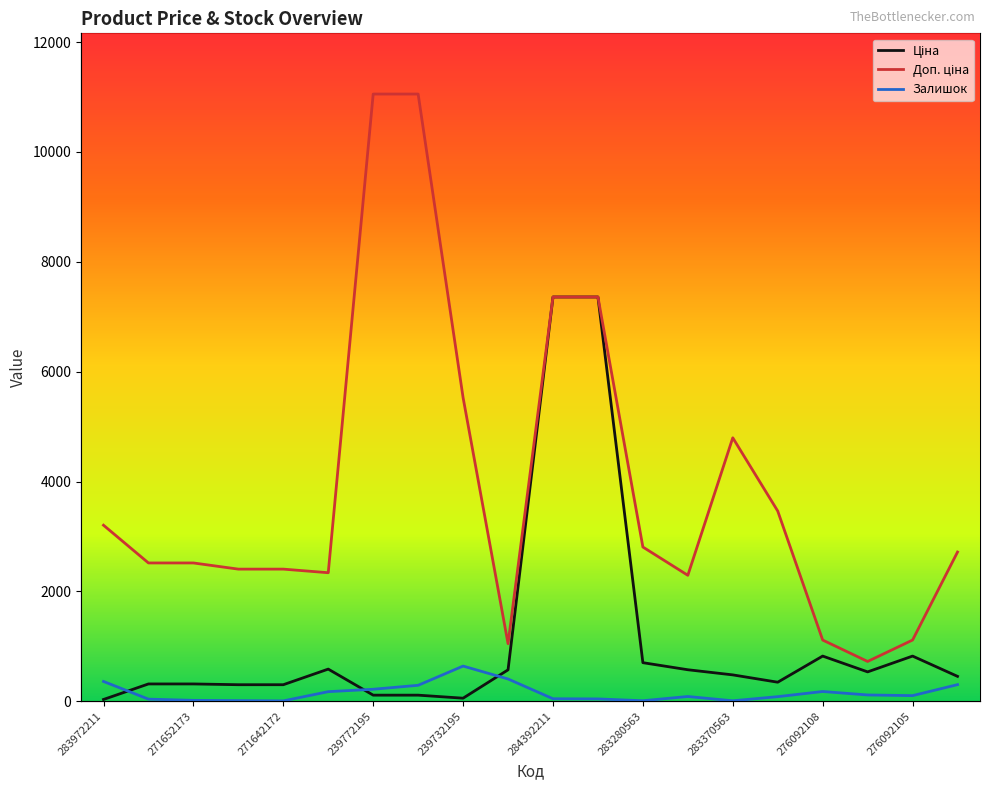

Is the value of Доп. ціна at 271652173 greater than the value of Ціна at 14?

Yes